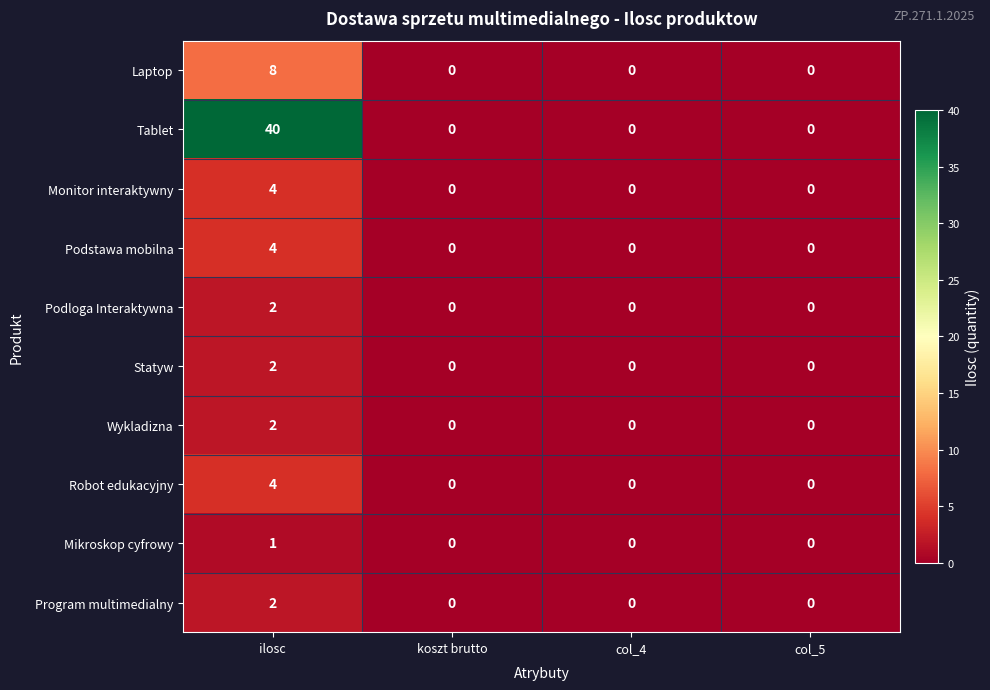

What is the difference between the maximum and second lowest values in the Tablet series?

40